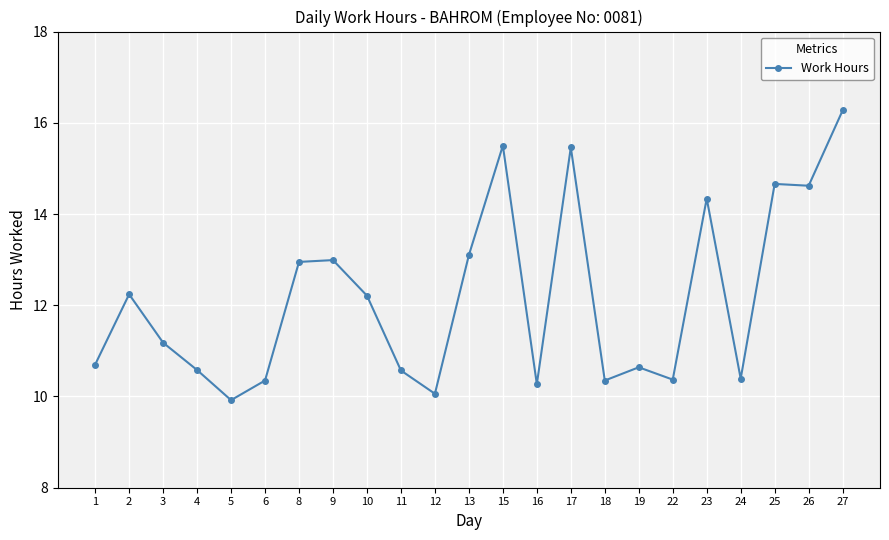

How many data points are above 11?

12